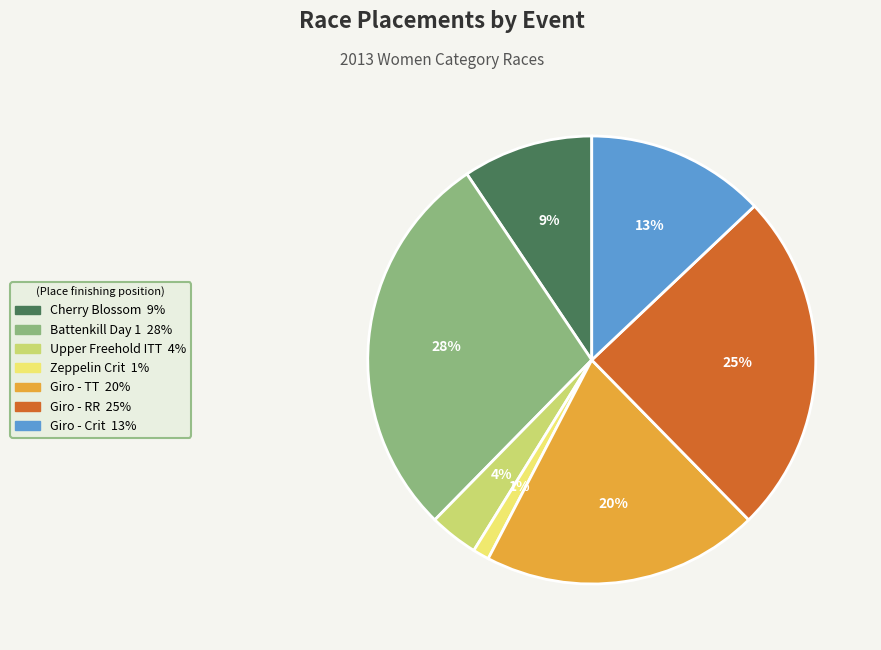

To the nearest percent, what is the difference between the largest and smallest slice percentages?

27%